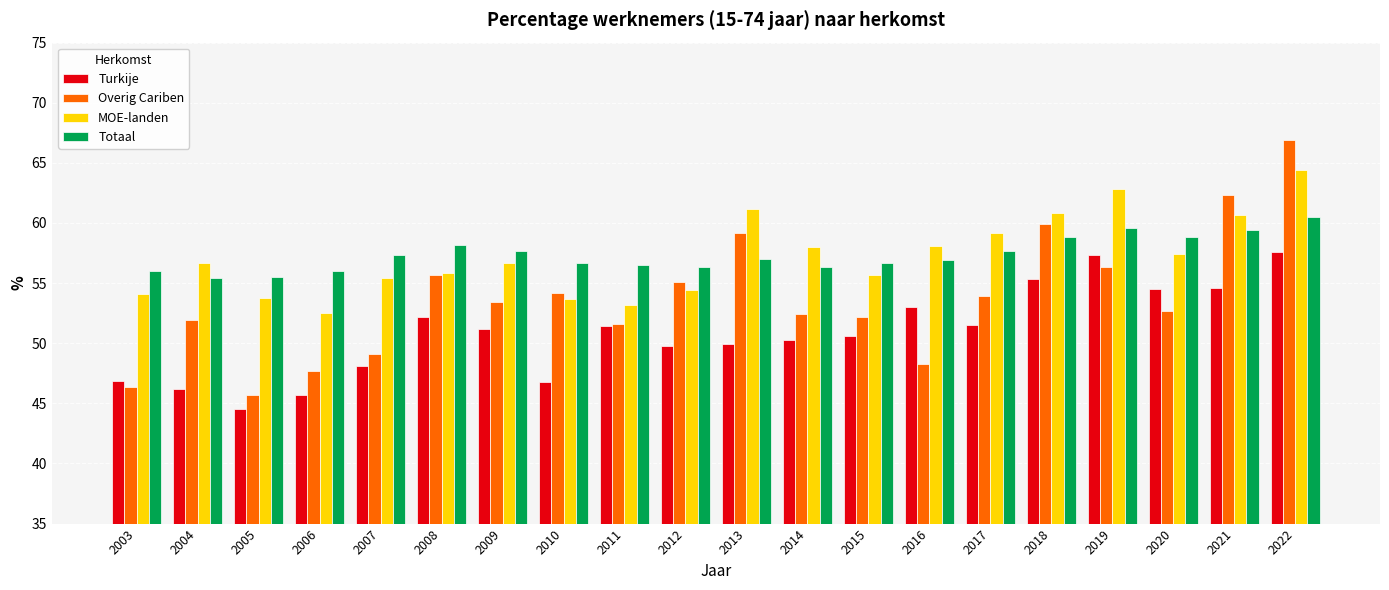

What is the highest value of the Totaal series?

60.5